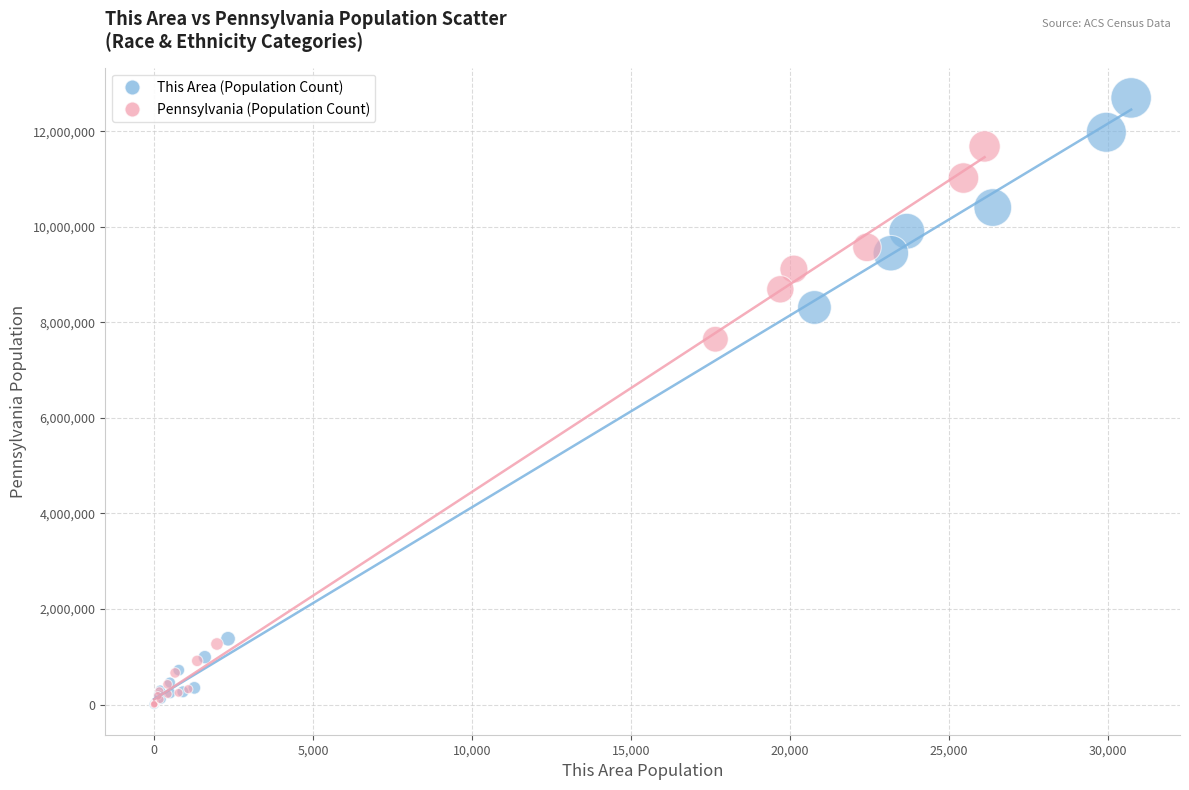

Which series contains the highest Y value?

This Area (Population Count)